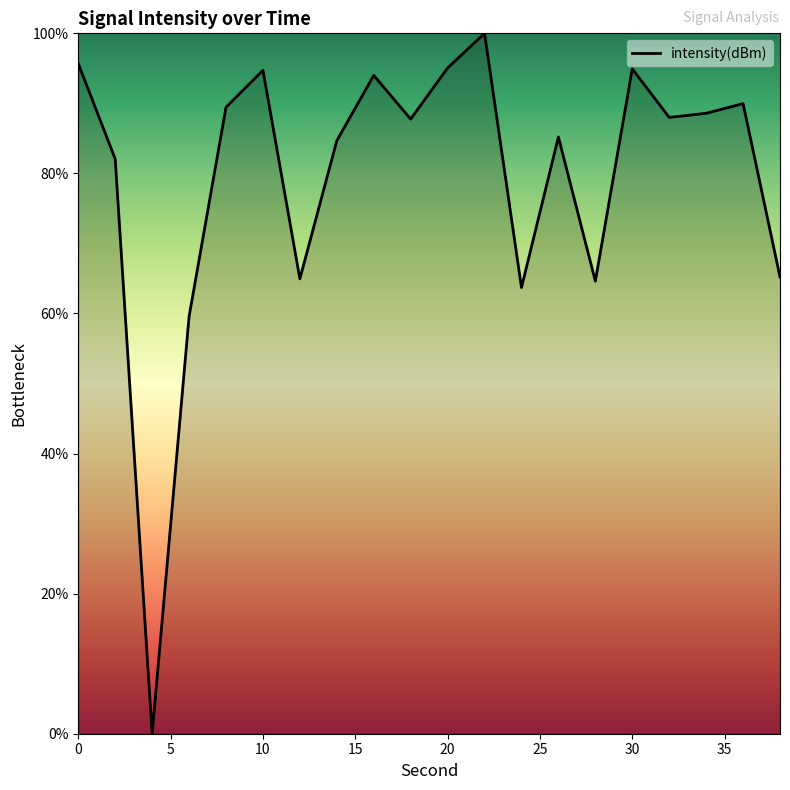

What is the maximum value shown in the chart?

100.0